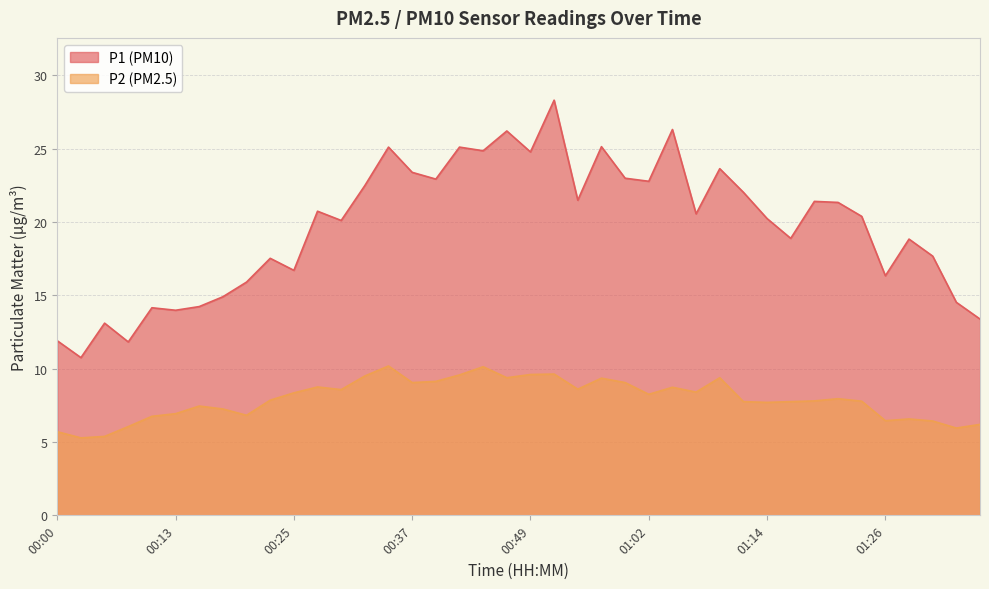

Which series has the largest range (max minus min)?

P1 (PM10)